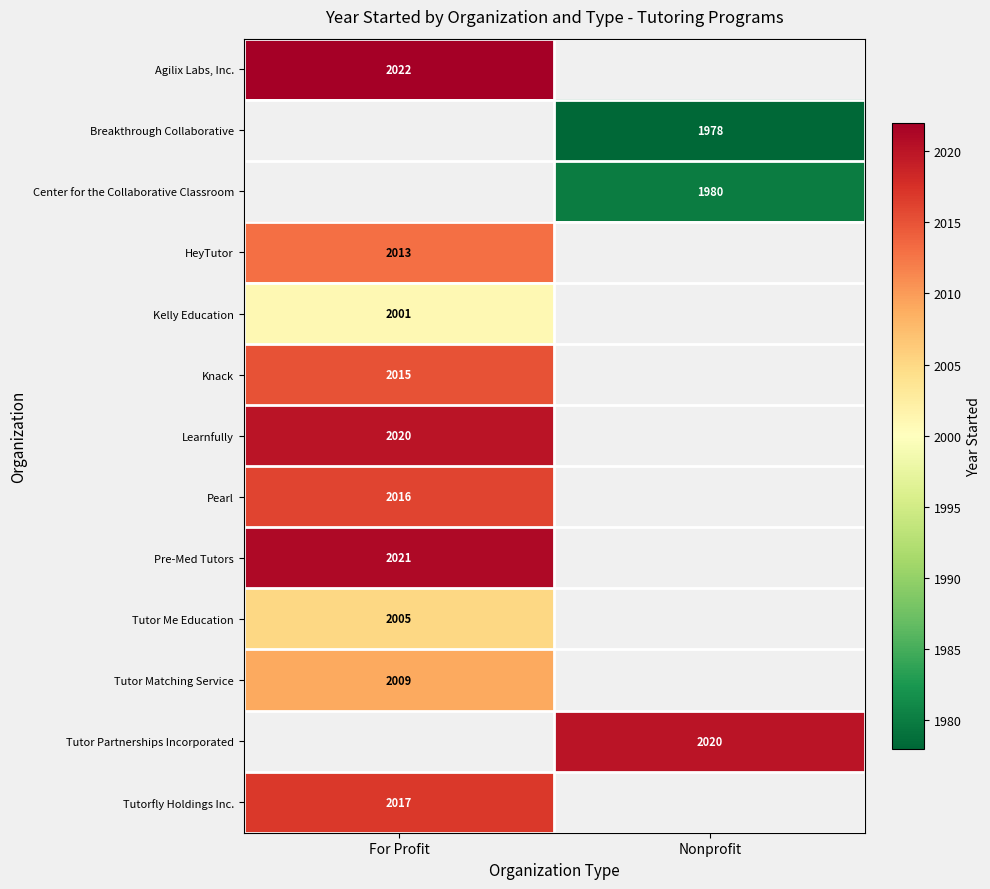

True or false: Kelly Education has a value of 1274 at For Profit.

False